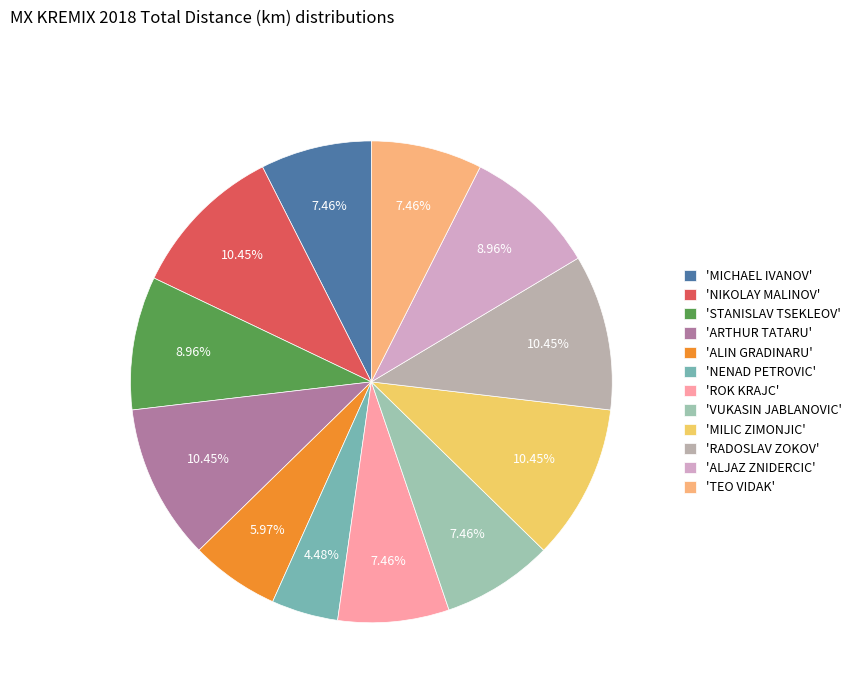

Count the number of slices in the pie.

12